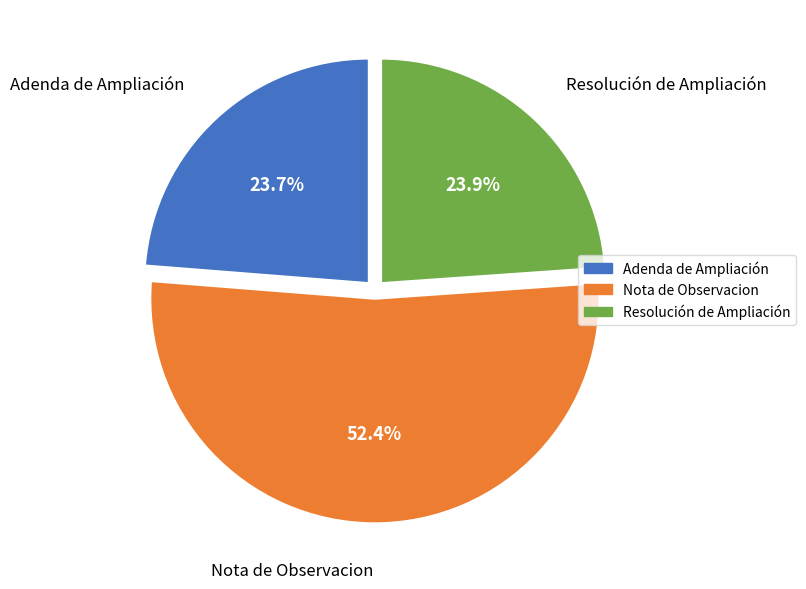

To the nearest percent, what is the average slice percentage?

33%